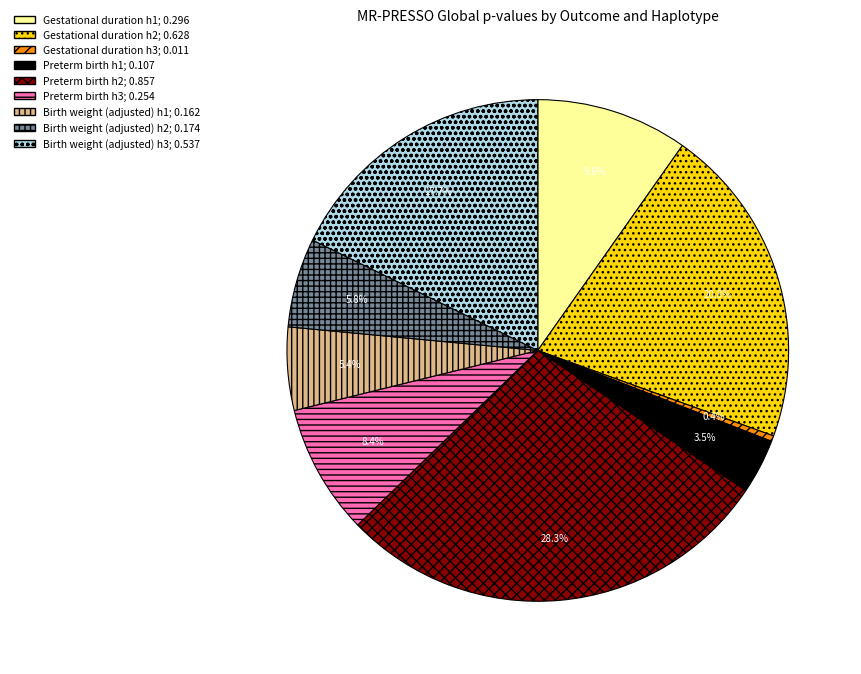

Does any single category account for the majority?

No